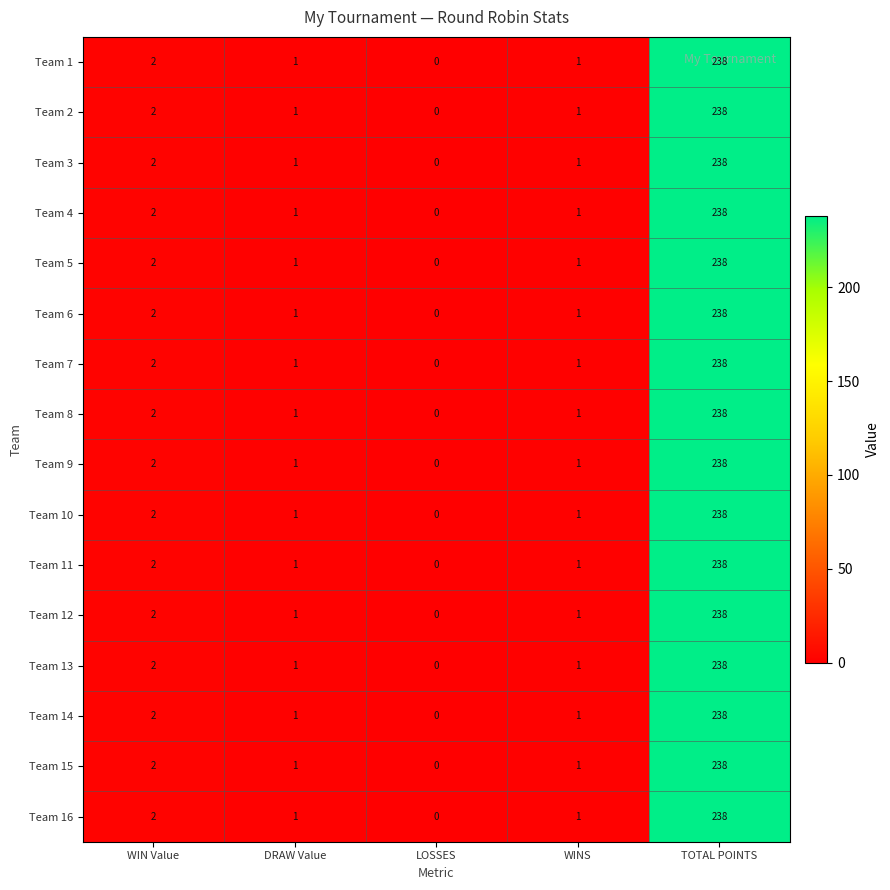

At which label does Team 11 first exceed 1?

WIN Value